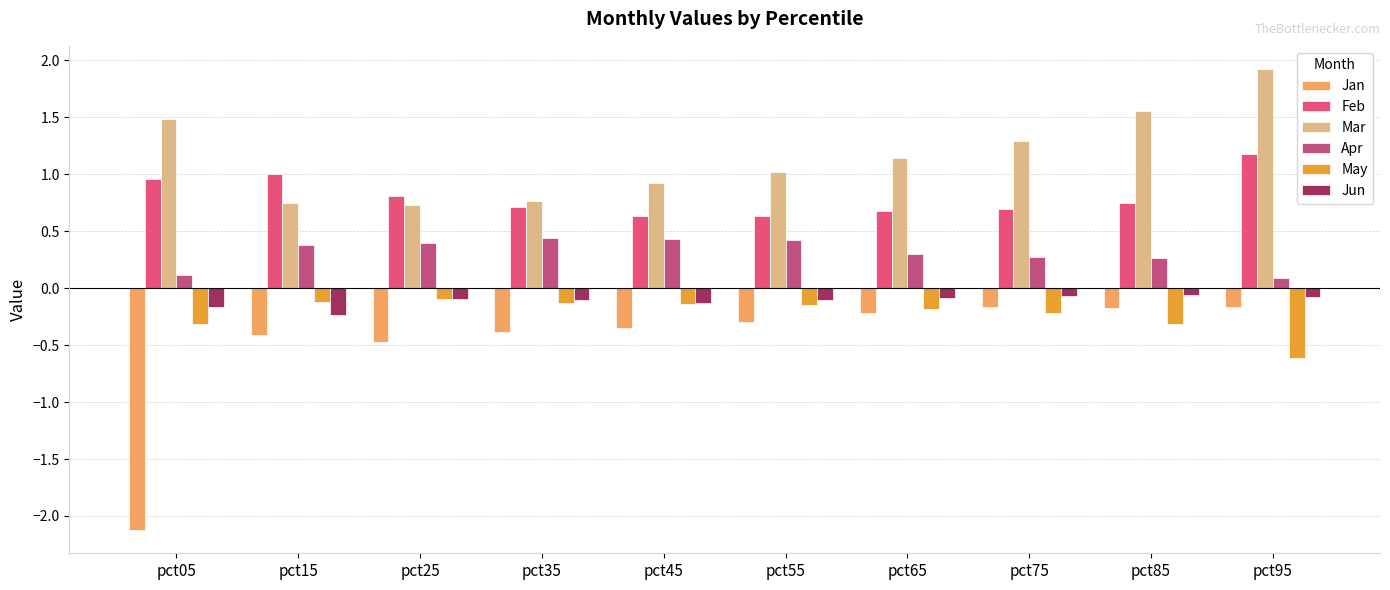

What is the value of the Jan bar at the 3rd from the left?

-0.5